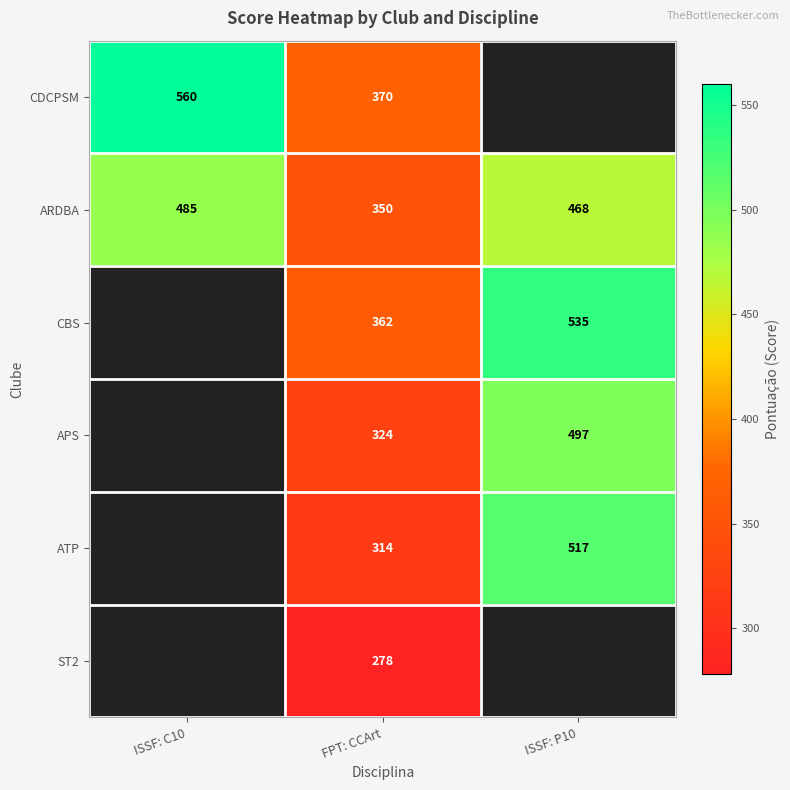

Rank the series at FPT: CCArt from highest to lowest value.

CDCPSM, CBS, ARDBA, APS, ATP, ST2